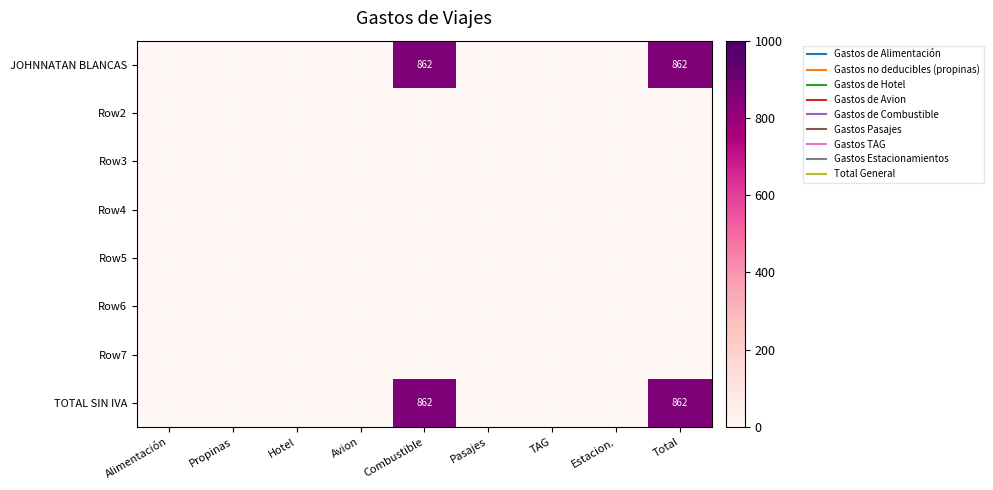

What is the average value of the JOHNNATAN BLANCAS series?

192